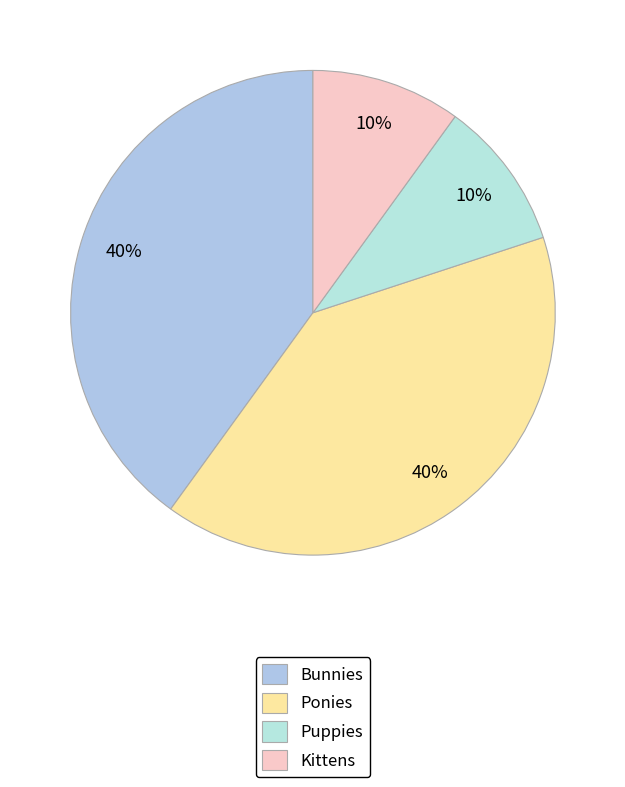

How many segments does this pie chart have?

4